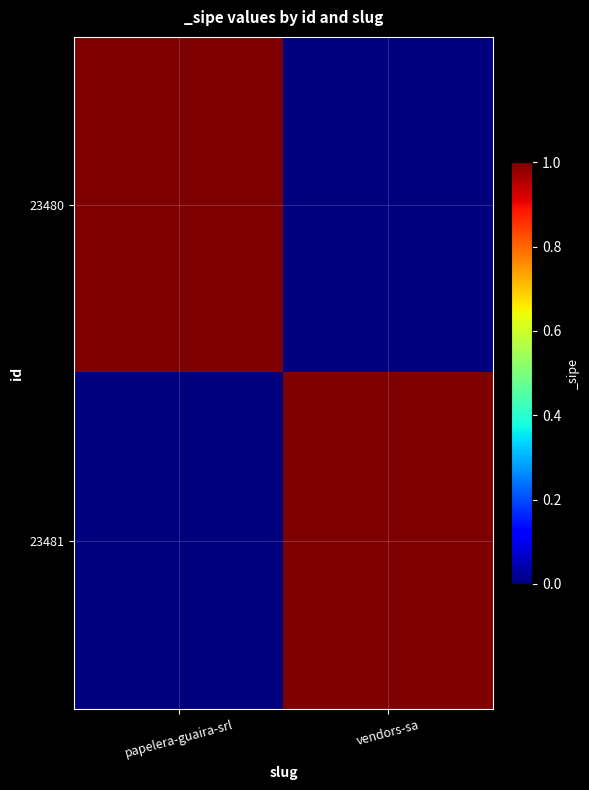

What is the spread (max minus min) of values at vendors-sa?

1